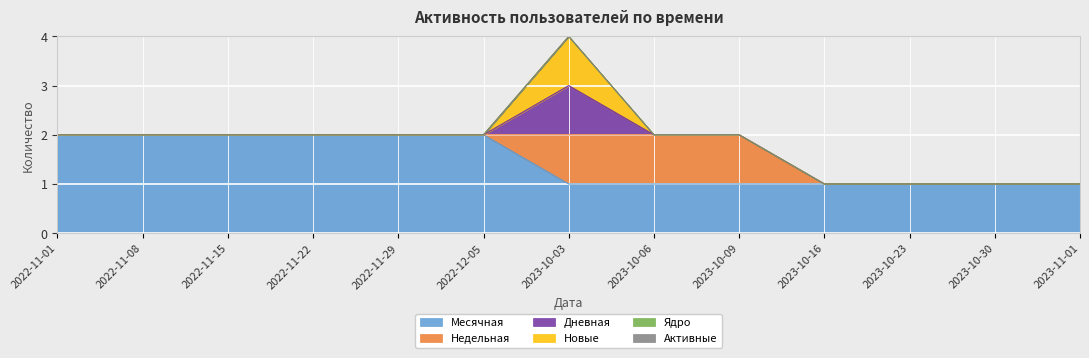

Reading left to right, transcribe all the data shown in this chart.

Месячная: 2022-11-01=2	2022-11-08=2	2022-11-15=2	2022-11-22=2	2022-11-29=2	2022-12-05=2	2023-10-03=1	2023-10-06=1	2023-10-09=1	2023-10-16=1	2023-10-23=1	2023-10-30=1	2023-11-01=1
Недельная: 2022-11-01=0	2022-11-08=0	2022-11-15=0	2022-11-22=0	2022-11-29=0	2022-12-05=0	2023-10-03=1	2023-10-06=1	2023-10-09=1	2023-10-16=0	2023-10-23=0	2023-10-30=0	2023-11-01=0
Дневная: 2022-11-01=0	2022-11-08=0	2022-11-15=0	2022-11-22=0	2022-11-29=0	2022-12-05=0	2023-10-03=1	2023-10-06=0	2023-10-09=0	2023-10-16=0	2023-10-23=0	2023-10-30=0	2023-11-01=0
Новые: 2022-11-01=0	2022-11-08=0	2022-11-15=0	2022-11-22=0	2022-11-29=0	2022-12-05=0	2023-10-03=1	2023-10-06=0	2023-10-09=0	2023-10-16=0	2023-10-23=0	2023-10-30=0	2023-11-01=0
Ядро: 2022-11-01=0	2022-11-08=0	2022-11-15=0	2022-11-22=0	2022-11-29=0	2022-12-05=0	2023-10-03=0	2023-10-06=0	2023-10-09=0	2023-10-16=0	2023-10-23=0	2023-10-30=0	2023-11-01=0
Активные: 2022-11-01=0	2022-11-08=0	2022-11-15=0	2022-11-22=0	2022-11-29=0	2022-12-05=0	2023-10-03=0	2023-10-06=0	2023-10-09=0	2023-10-16=0	2023-10-23=0	2023-10-30=0	2023-11-01=0